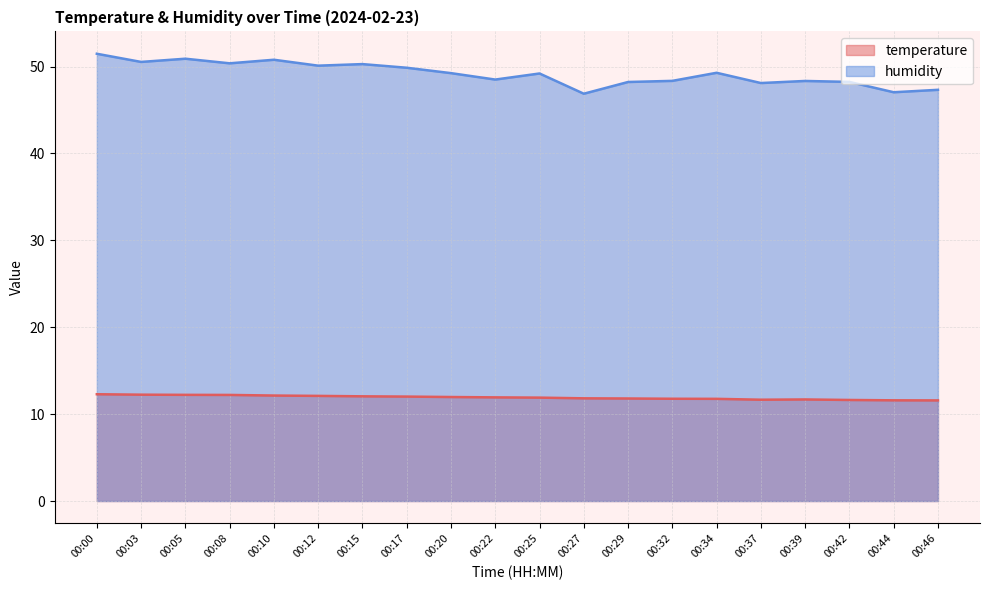

How many interior local peaks does the temperature series have?

1